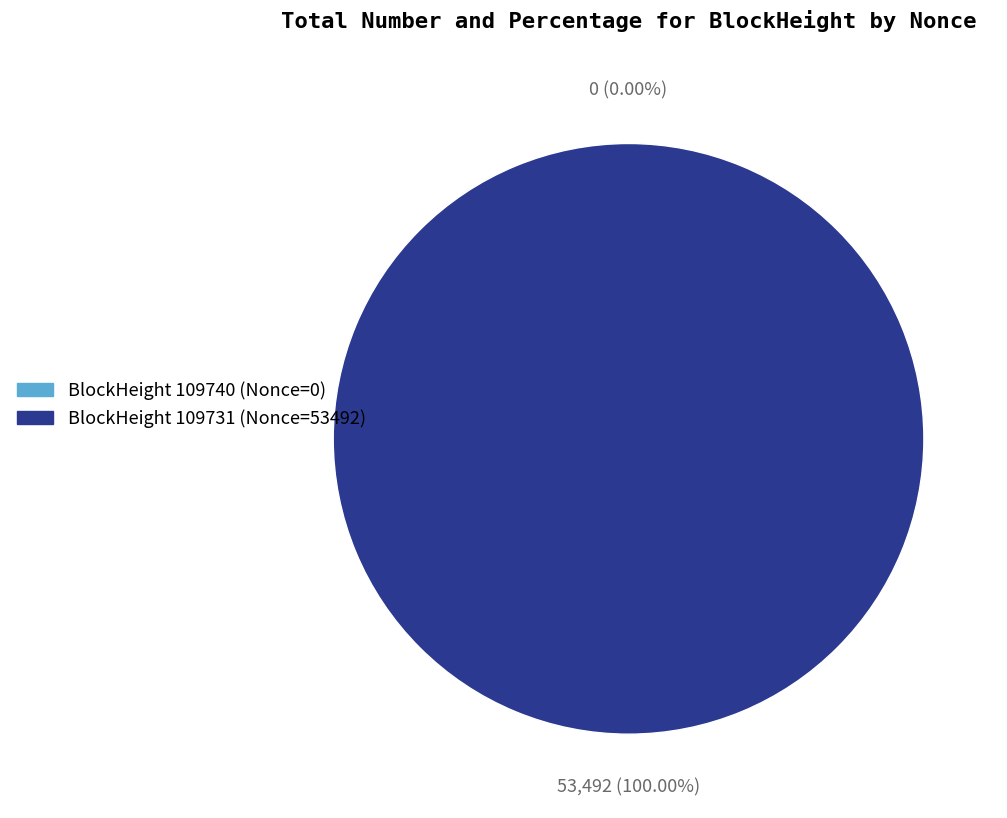

What is the change in value from 109740 to 109731?

+53492